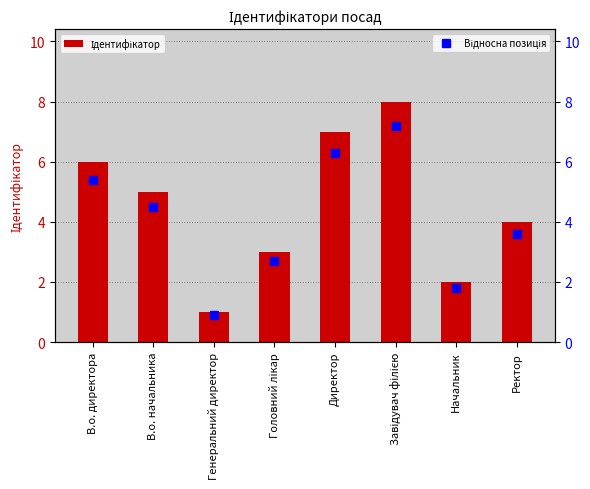

How many data points does each series have?

8